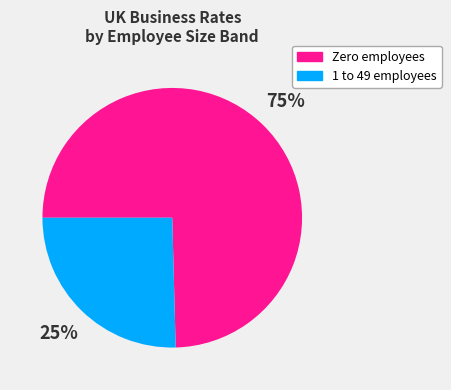

To the nearest percent, what is the combined percentage of 1 to 49 employees and Zero employees?

100%